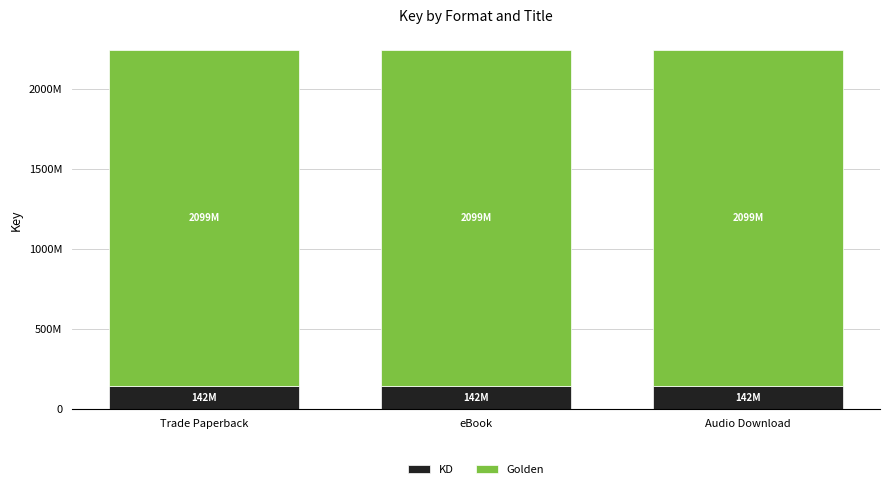

True or false: Golden has a value of 2099416234 at Trade Paperback.

True